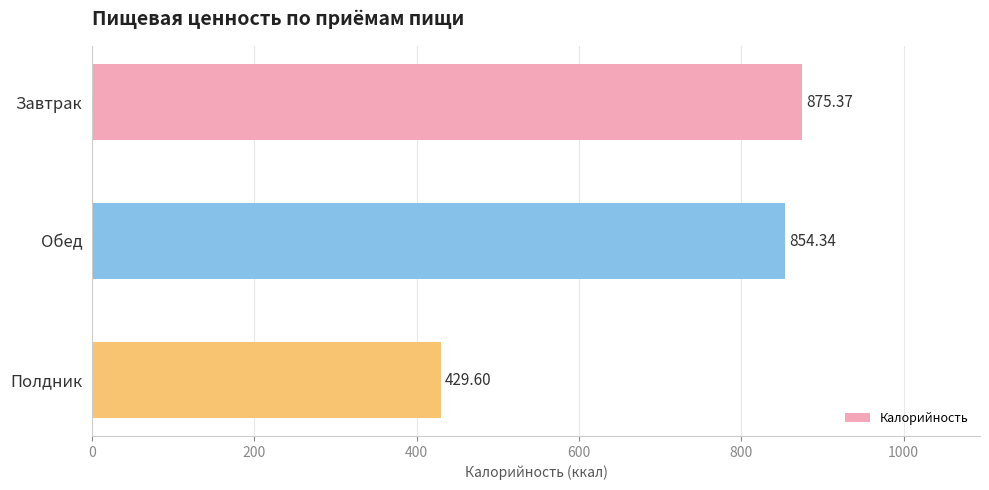

At which category does the chart reach its minimum across all series?

Полдник